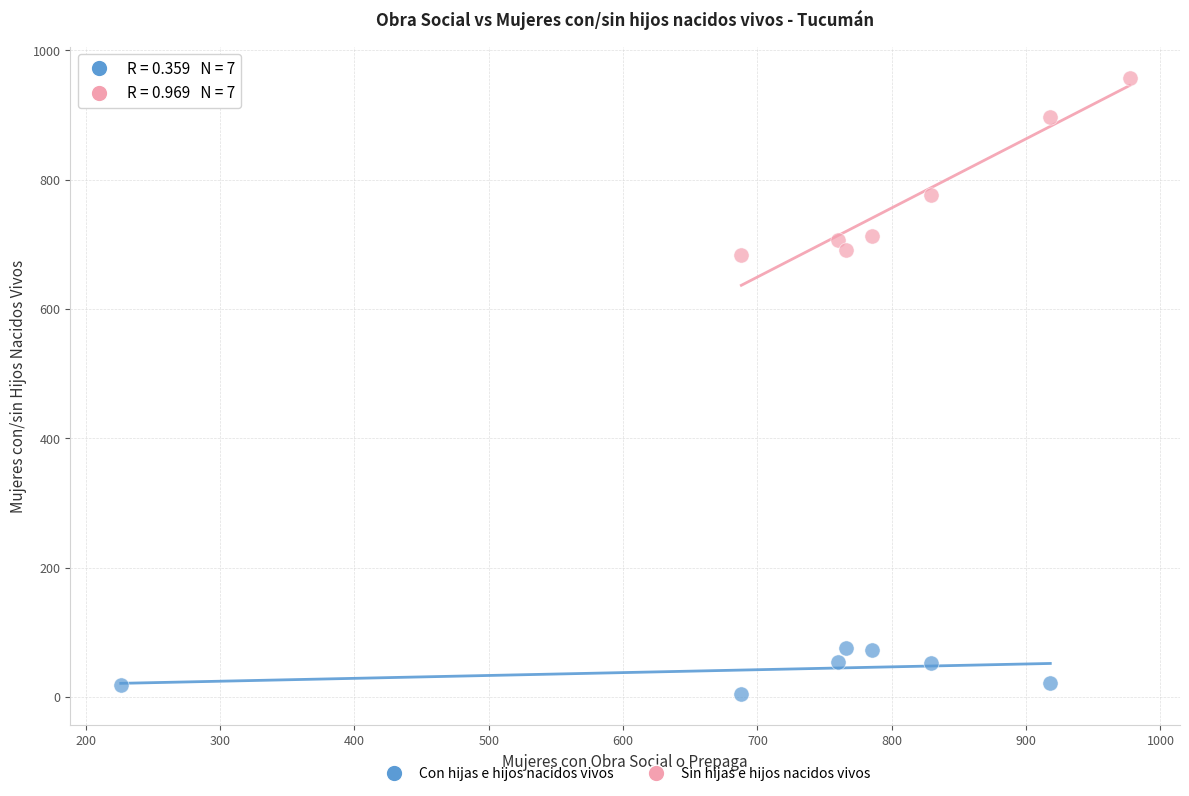

Which series contains the highest Y value?

Sin hijas e hijos nacidos vivos